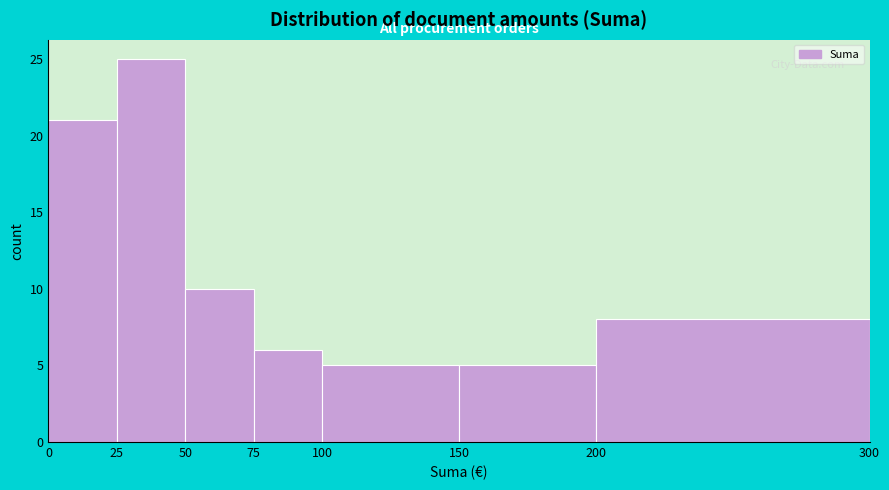

Reading left to right, transcribe this chart: for each bar, give the range it covers on the x-axis and its height. The values are not printed on the chart, so give them approximately, as read against the axis.

0 to 25: 21
25 to 50: 25
50 to 75: 10
75 to 100: 6
100 to 150: 5
150 to 200: 5
200 to 300: 8